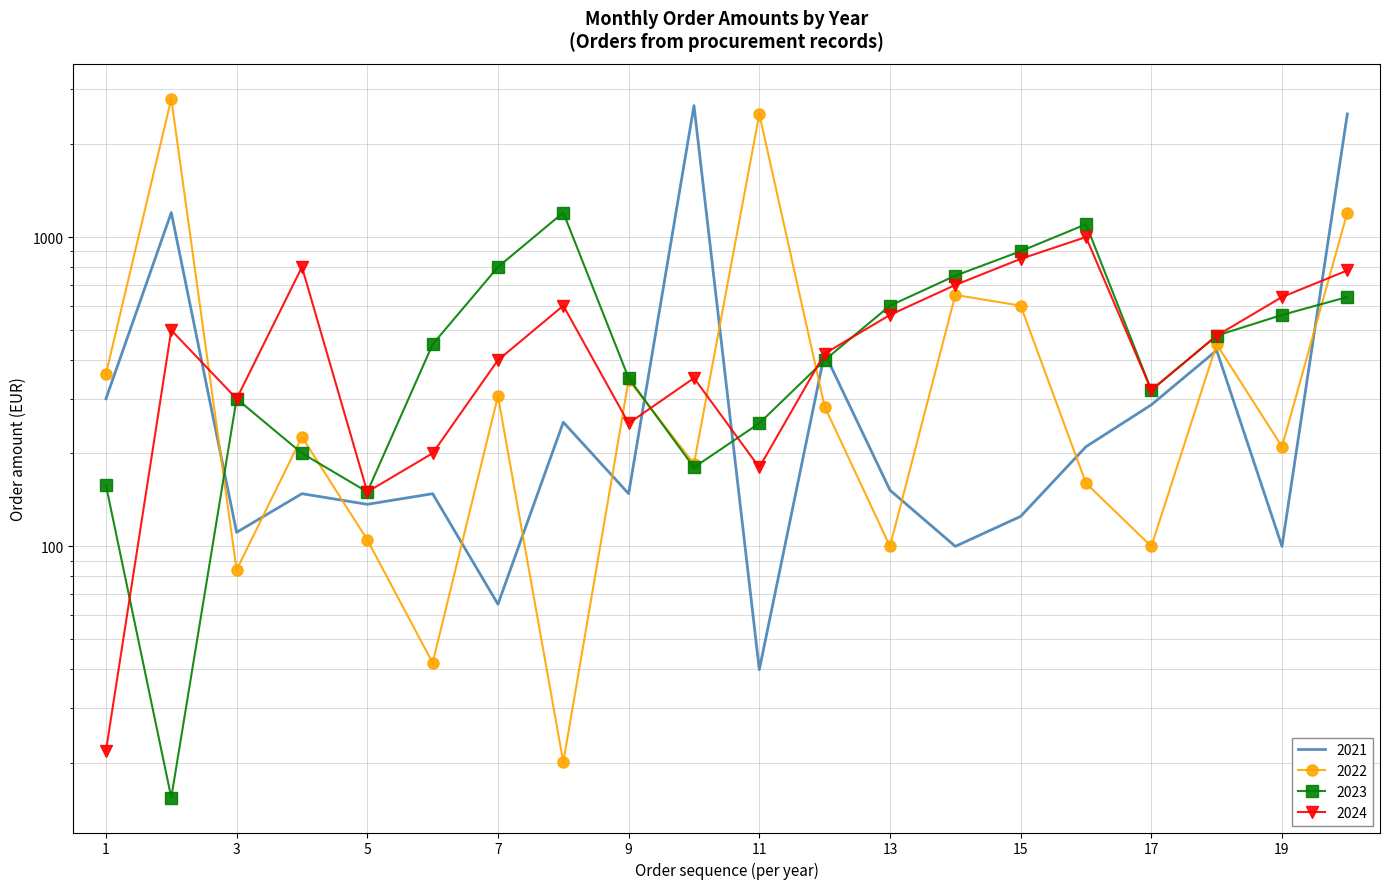

In 2021, how many points are lower than both neighbors (excluding endpoints)?

7